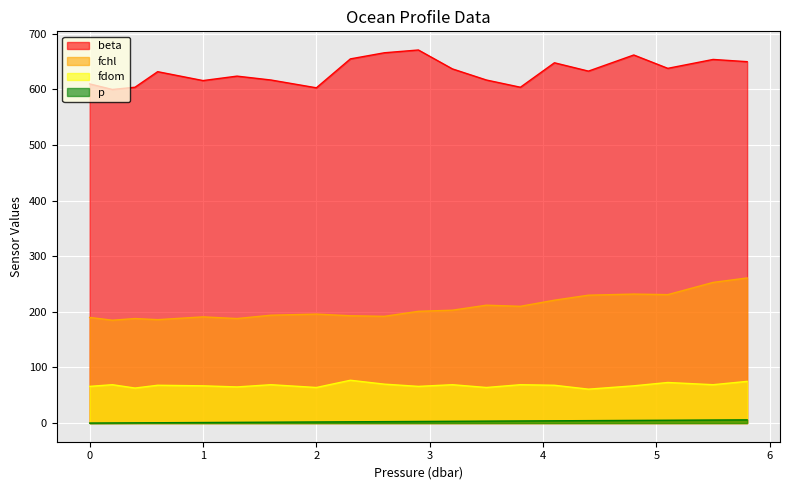

How many series are shown in this chart?

4